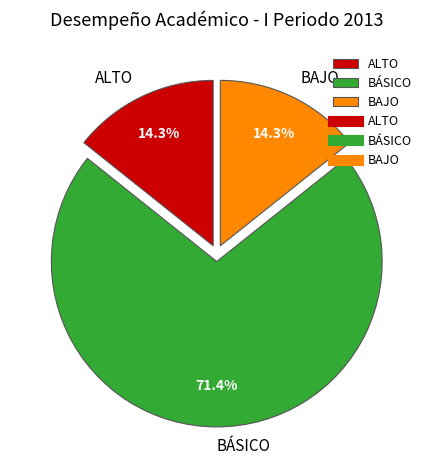

How many segments does this pie chart have?

3